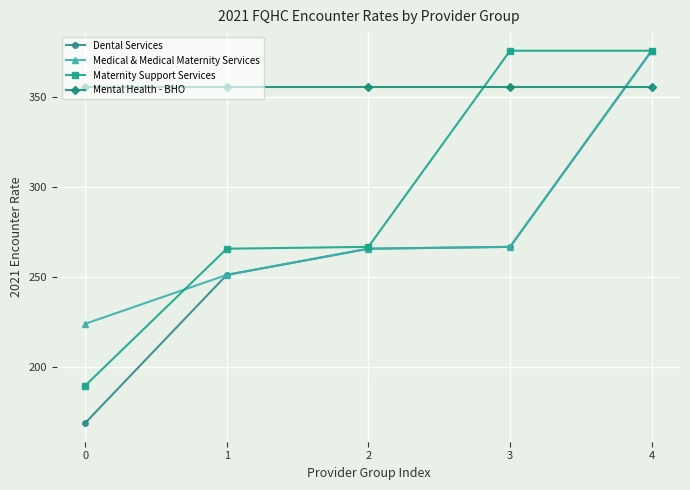

Read the Mental Health - BHO value at 4.

355.6